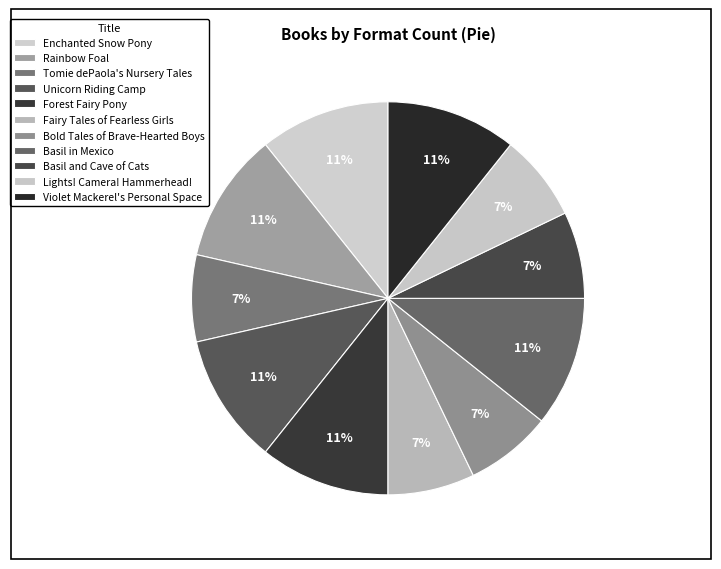

Which slice is the smallest?

Basil in Mexico